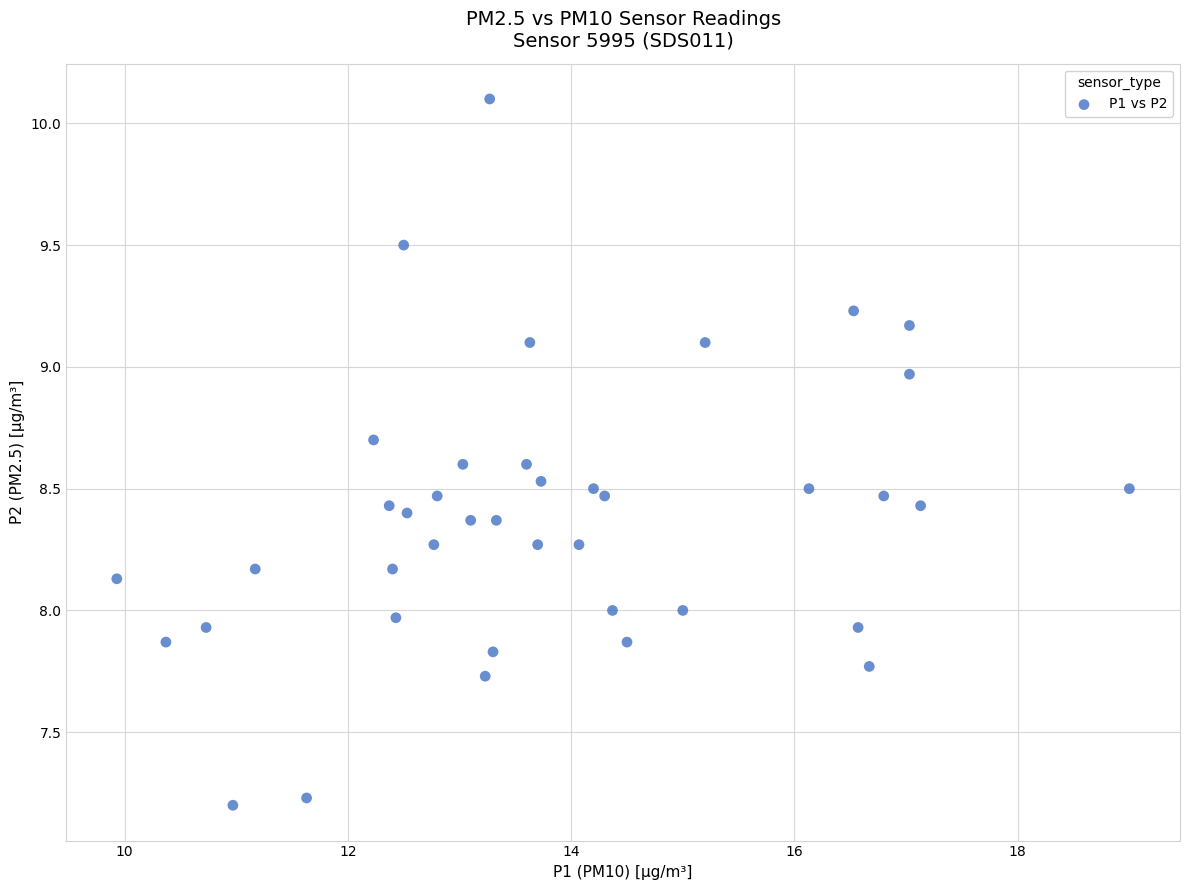

What is the range of Y values (max minus min)?

2.9